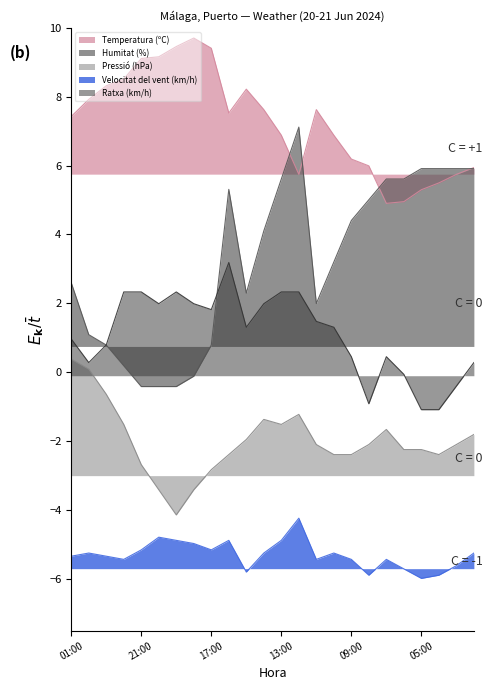

At which category is the sum across all series the highest?

12:00